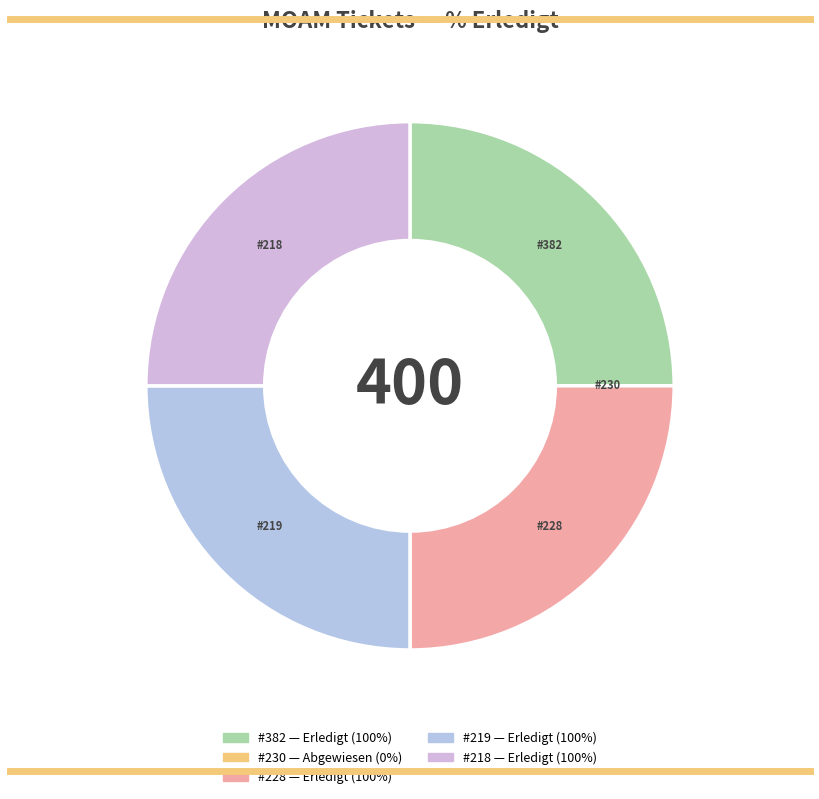

Rank the categories by value from lowest to highest.

230, 382, 228, 219, 218